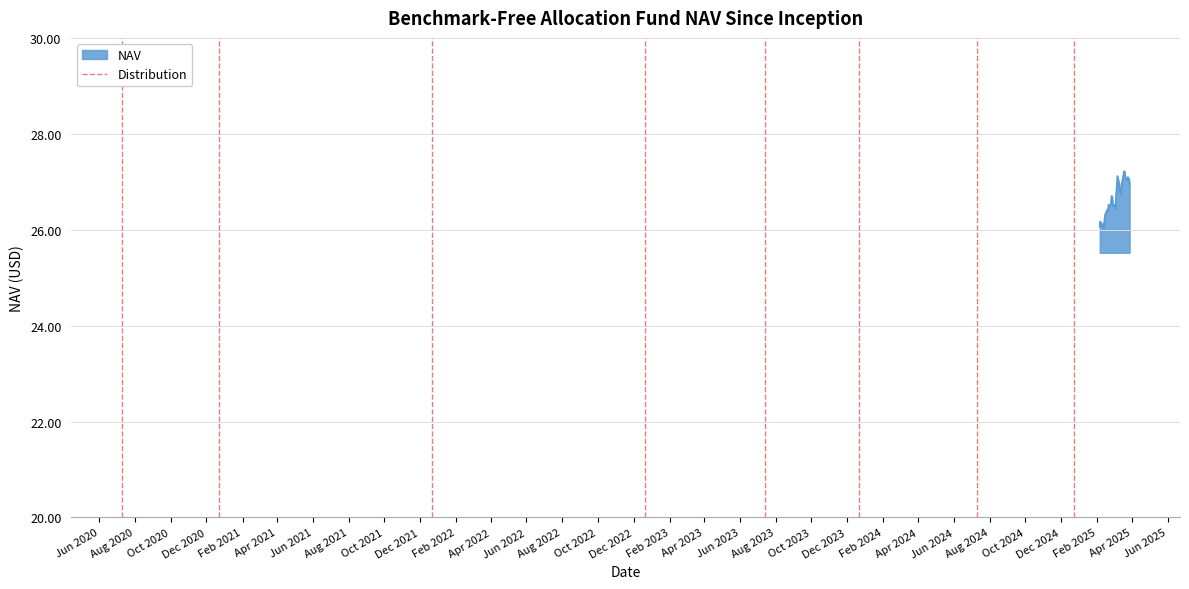

What is the lowest value of the NAV series?

26.0